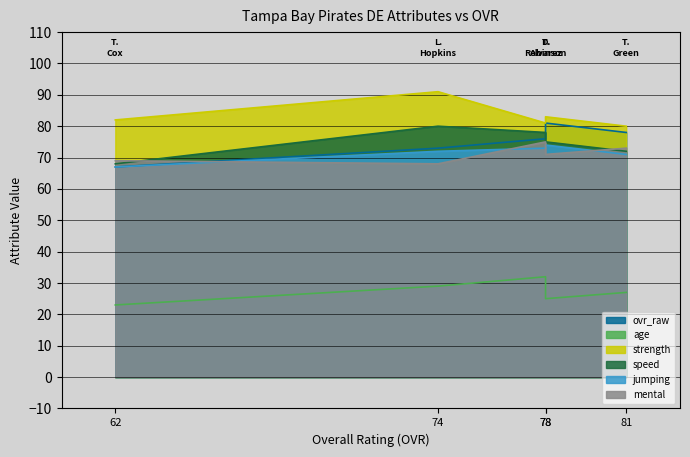

How many lines are shown in the chart?

6